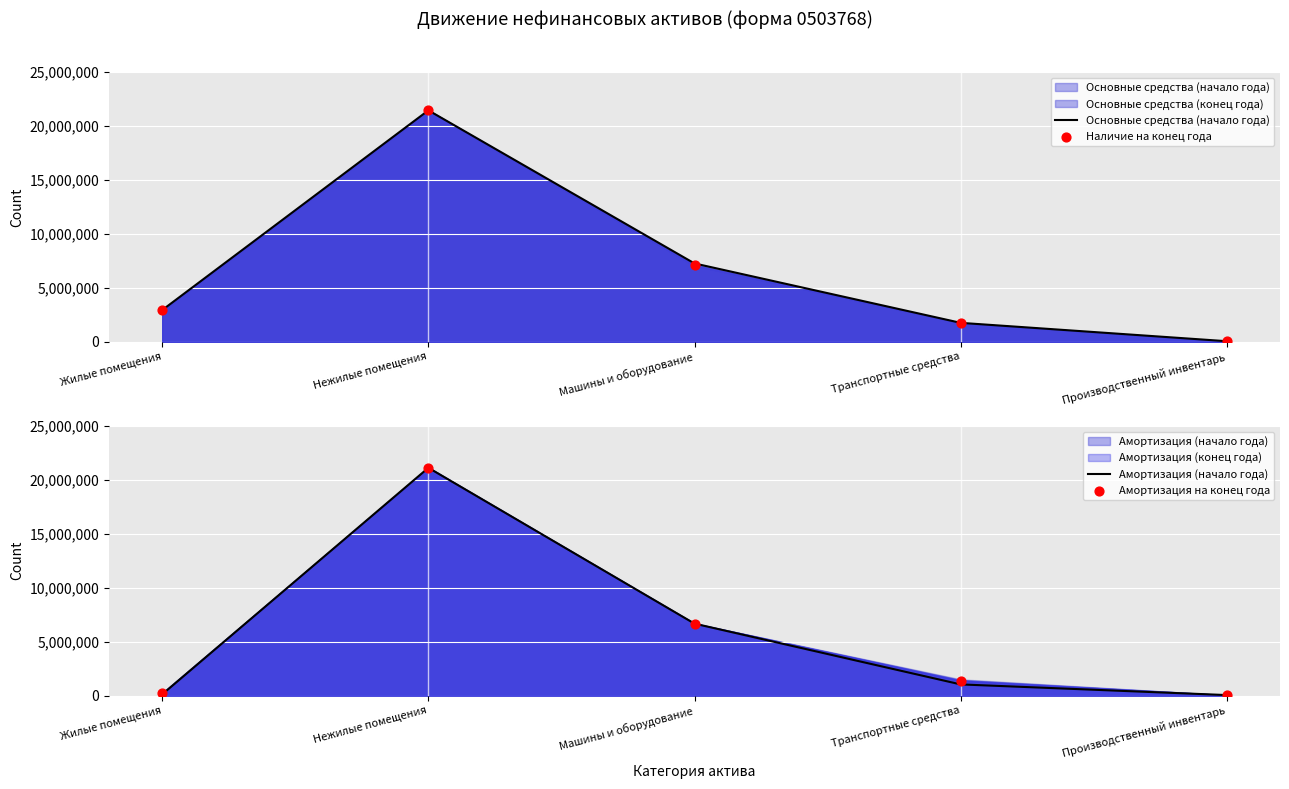

Is the value of Основные средства (начало года) at Транспортные средства greater than the value of Наличие на конец года at Жилые помещения?

No